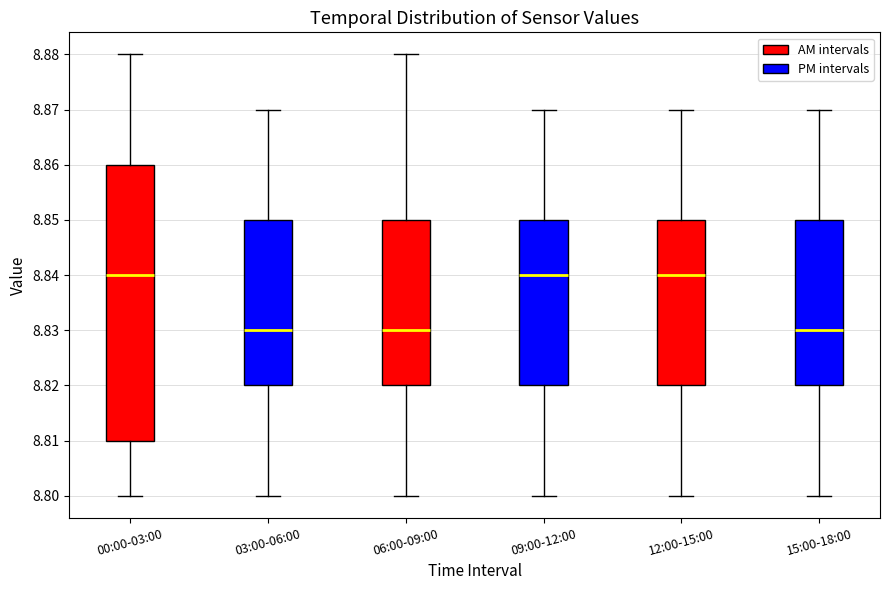

Where is the lower edge of the box for 03:00-06:00 on the y-axis? The values are not printed on the chart, so give them approximately, as read against the axis.

8.82